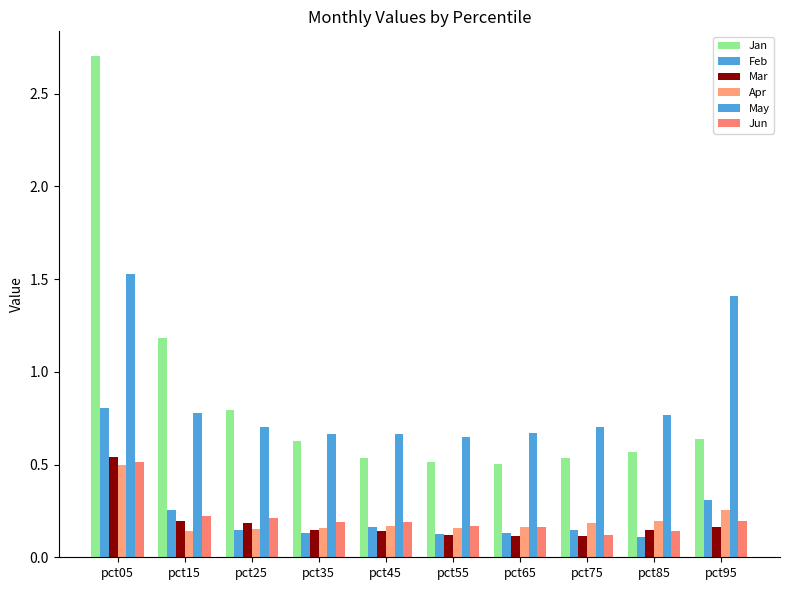

Between pct95 and pct45, which is larger?

pct95